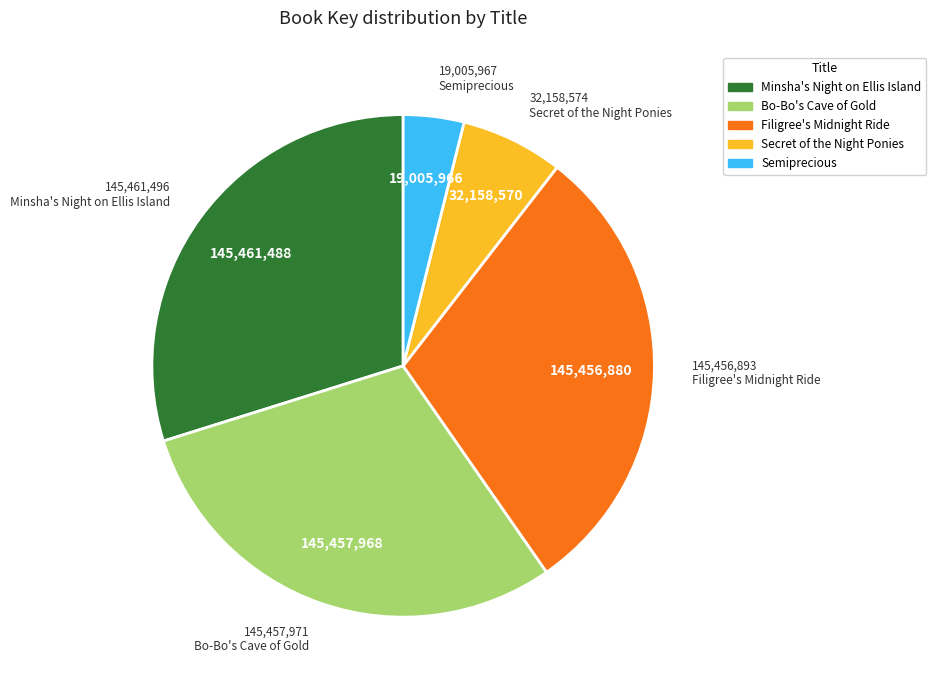

Does Semiprecious represent more than half of the total?

No